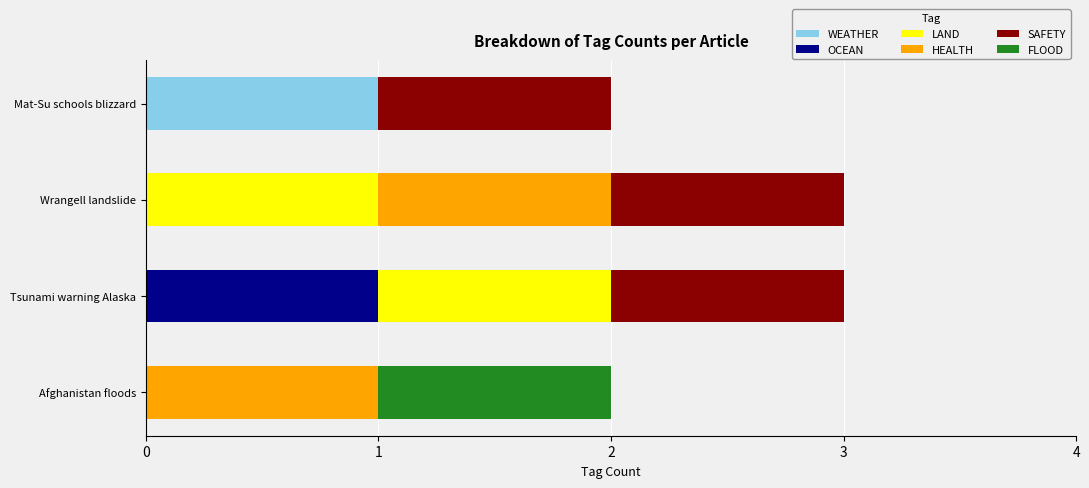

Which series has the largest total across all categories?

SAFETY